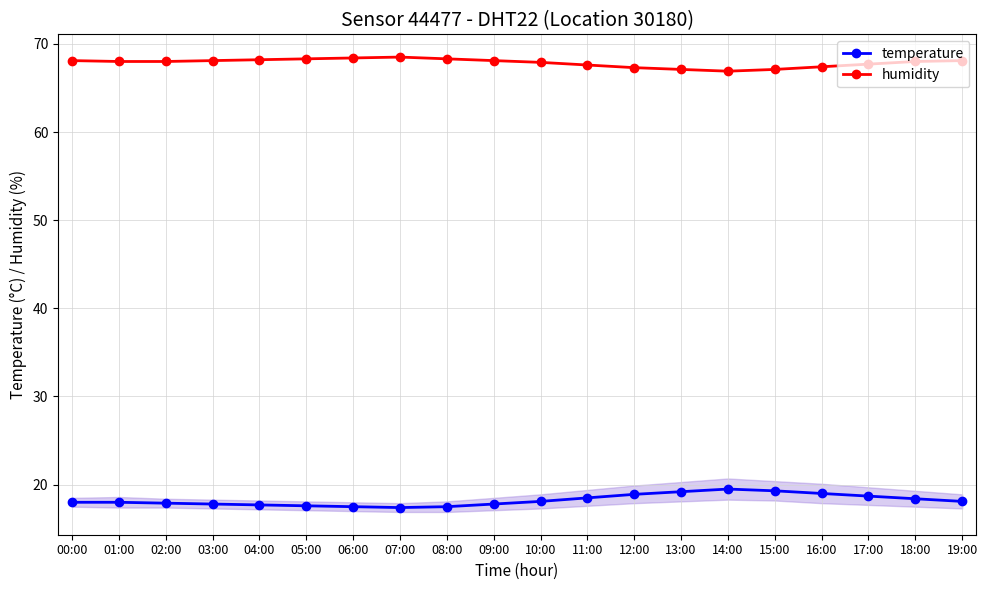

True or false: temperature has more than 0 interior local peaks.

True